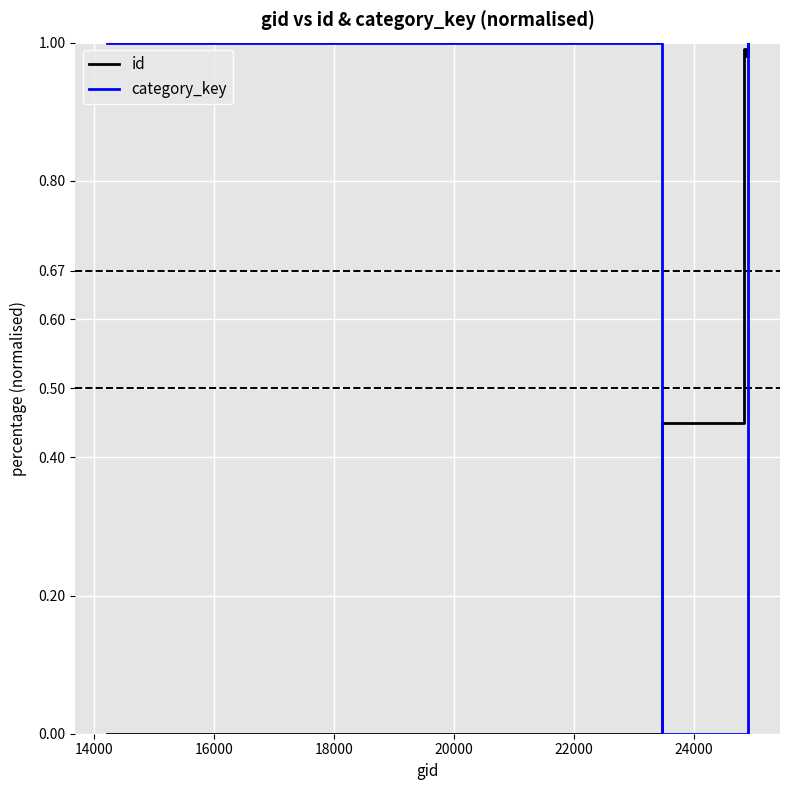

Which series has the largest total across all categories?

id